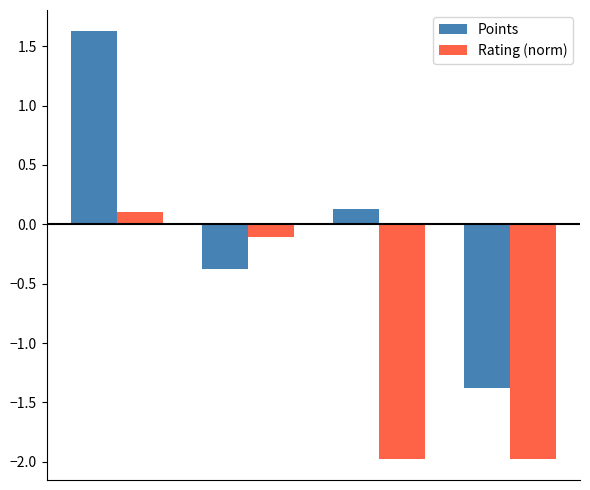

Which series has the widest spread of values?

Points